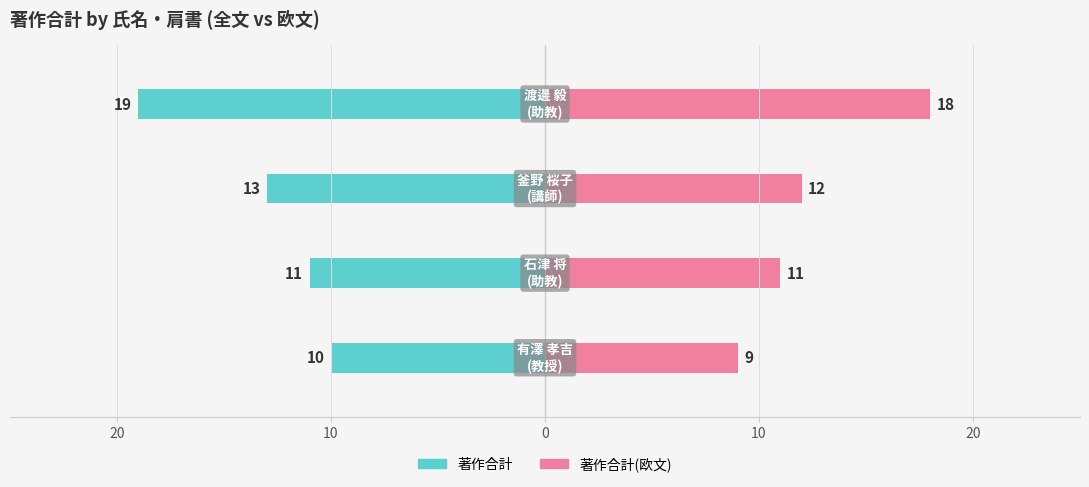

True or false: 著作合計(欧文) has a value of 11 at 10.

True